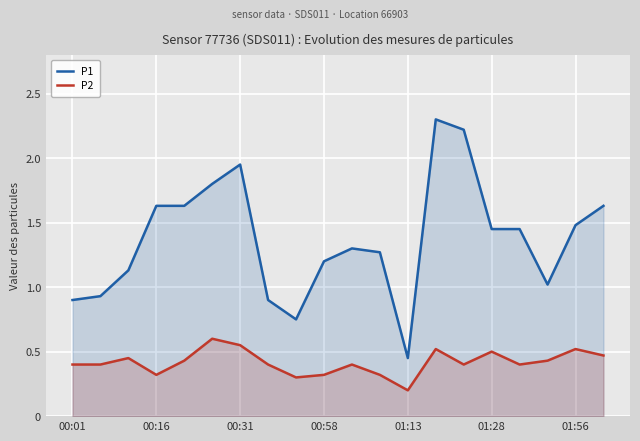

Is the value of P2 at 01:13 greater than the value of P1 at 00:31?

No